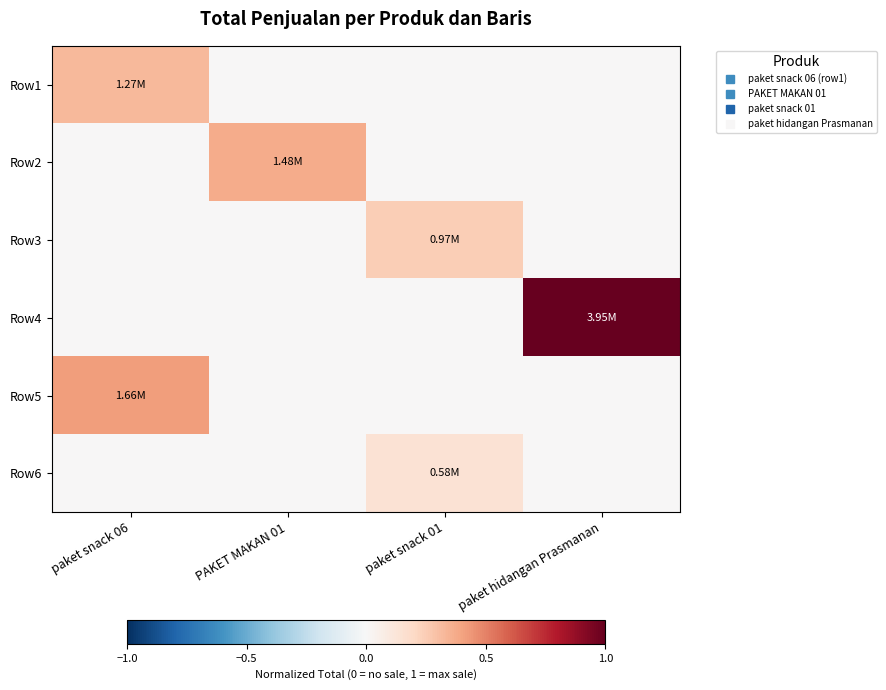

What is the spread (max minus min) of values at paket snack 06?

0.4